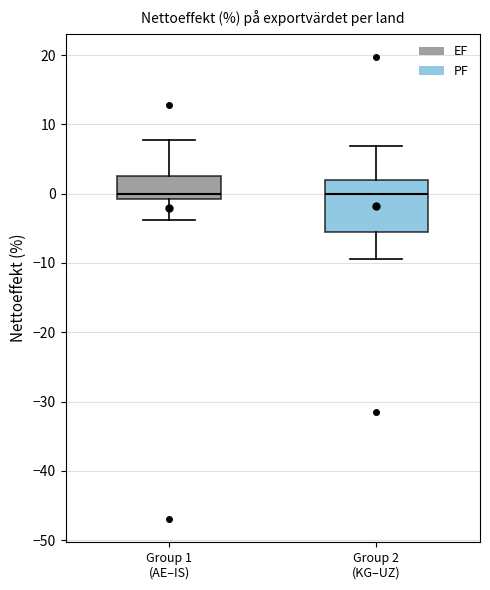

Which box is the tallest, from its lower edge to its upper edge?

Group 2 (KG–UZ)